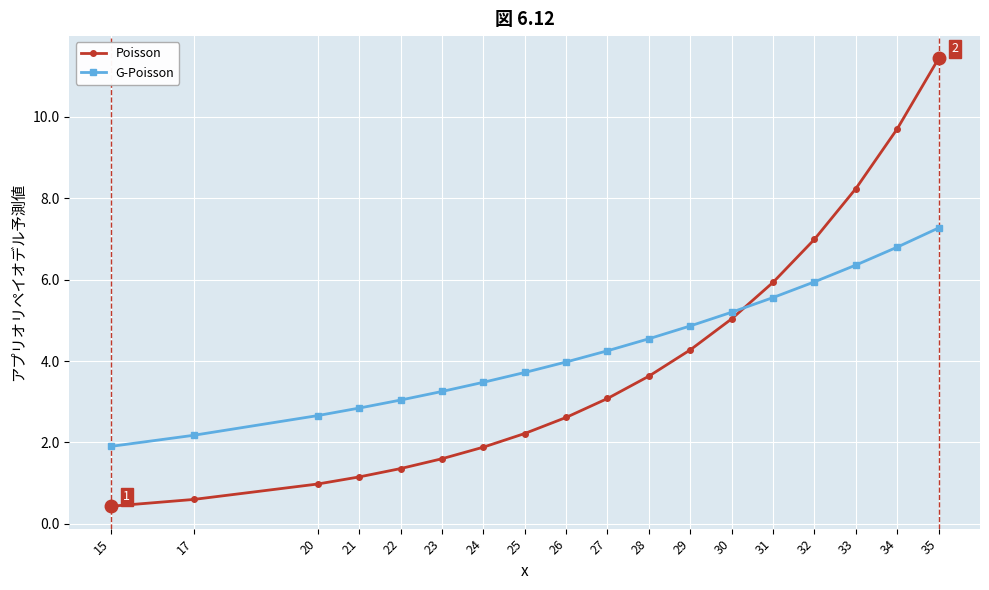

Reading left to right, transcribe all the data shown in this chart.

Poisson: 0.4	0.6	1.0	1.2	1.4	1.6	1.9	2.2	2.6	3.1	3.6	4.3	5.0	5.9	7.0	8.2	9.7	11.4
G-Poisson: 1.9	2.2	2.7	2.8	3.0	3.3	3.5	3.7	4.0	4.3	4.5	4.9	5.2	5.6	5.9	6.4	6.8	7.3